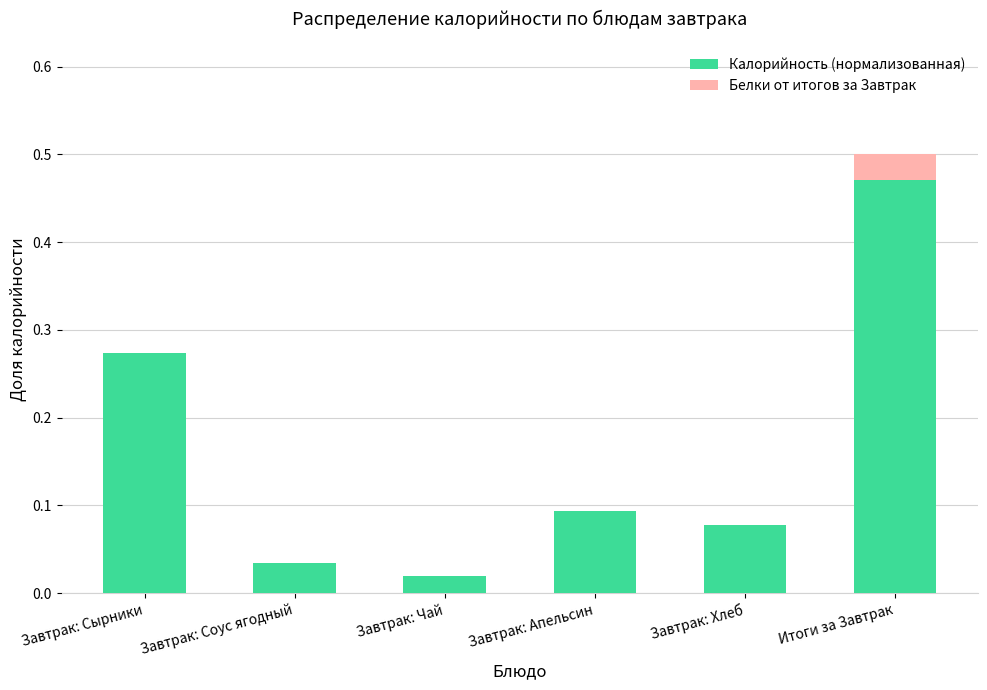

True or false: Калорийность (нормализованная) has a value of 0.7 at Итоги за Завтрак.

False